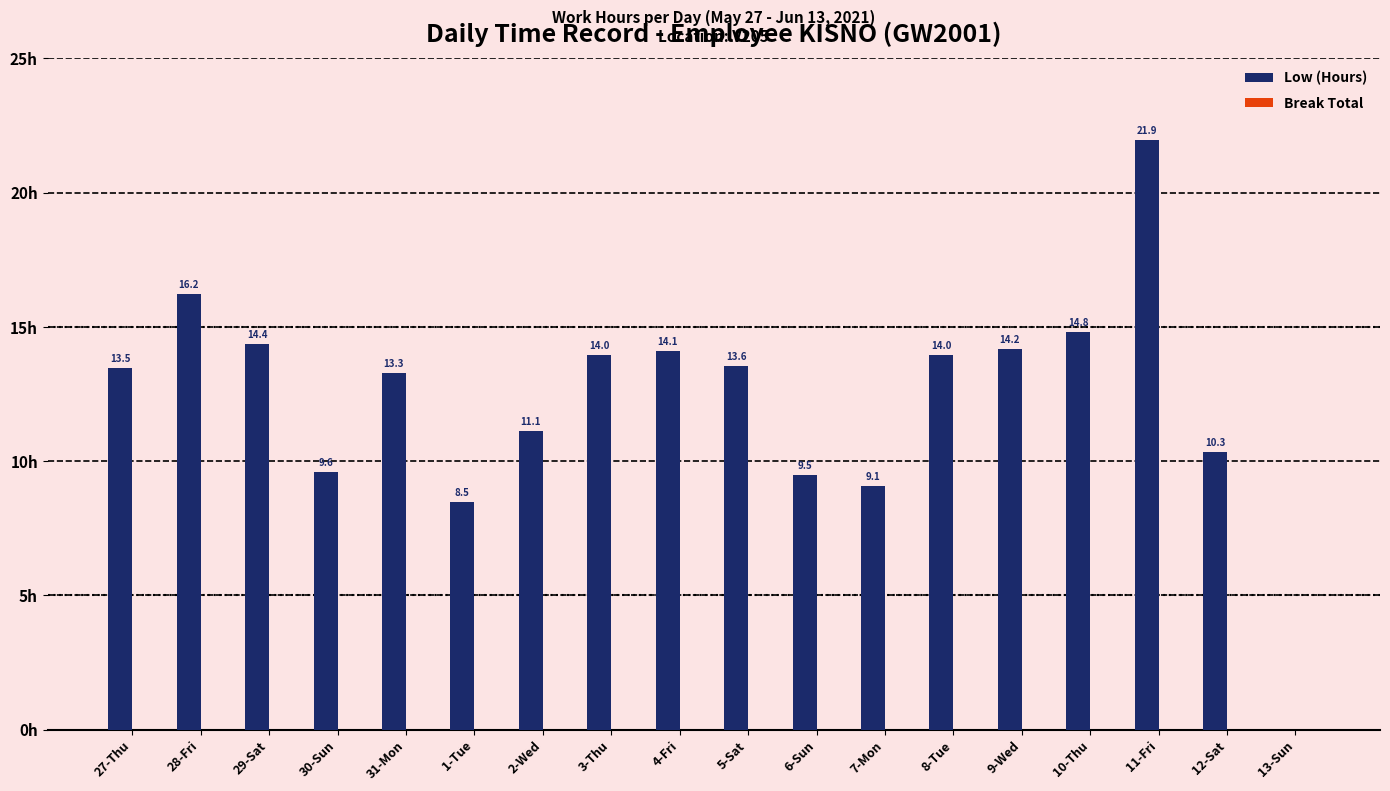

Where is the data nearest to the value 10?

12-Sat